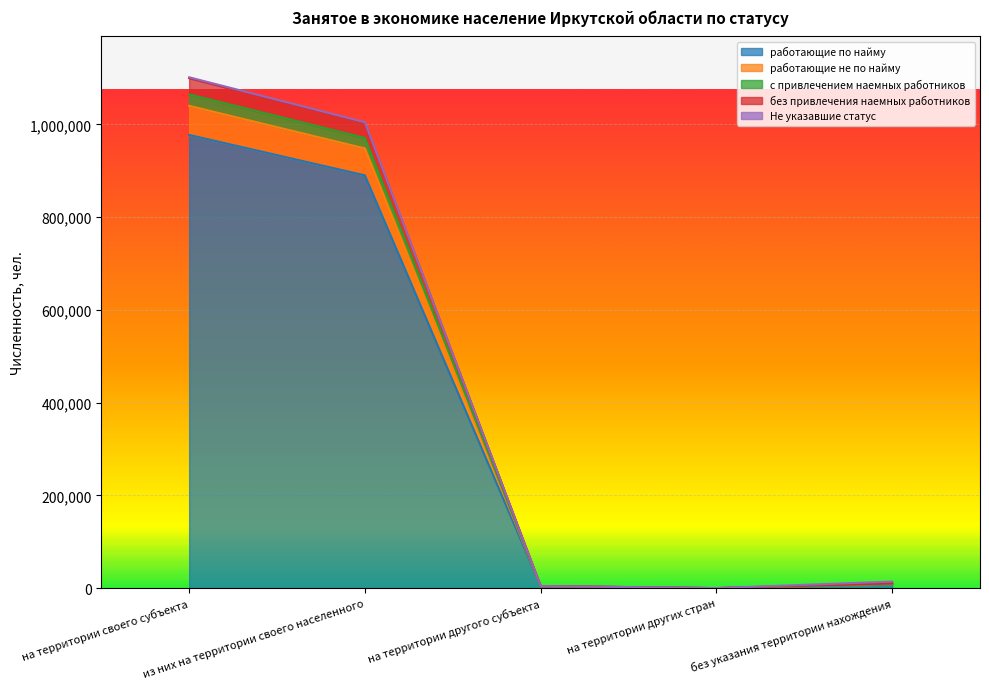

What is the highest value of the работающие по найму series?

977431